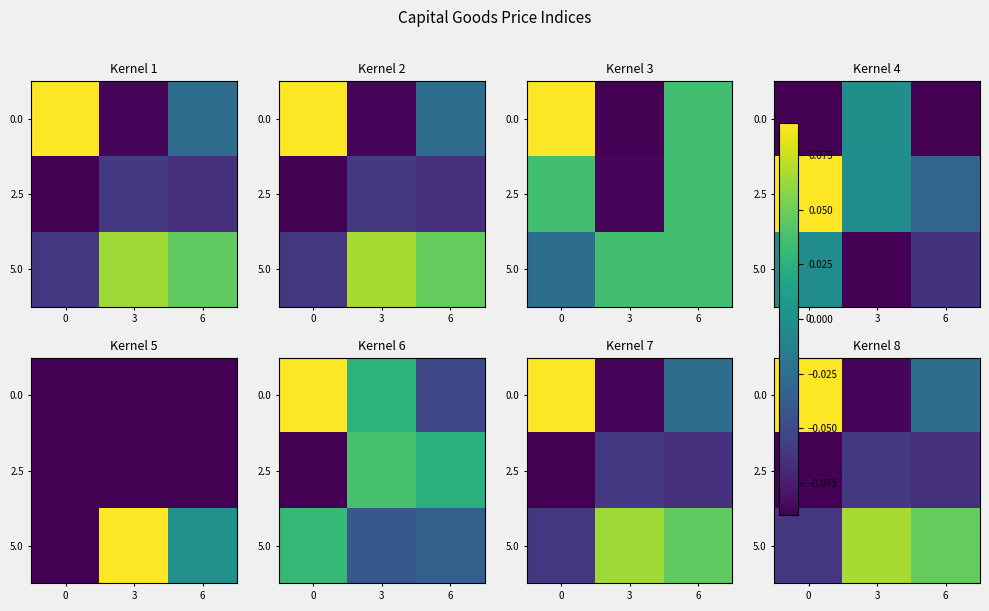

What is the maximum value for 5.0?

0.1